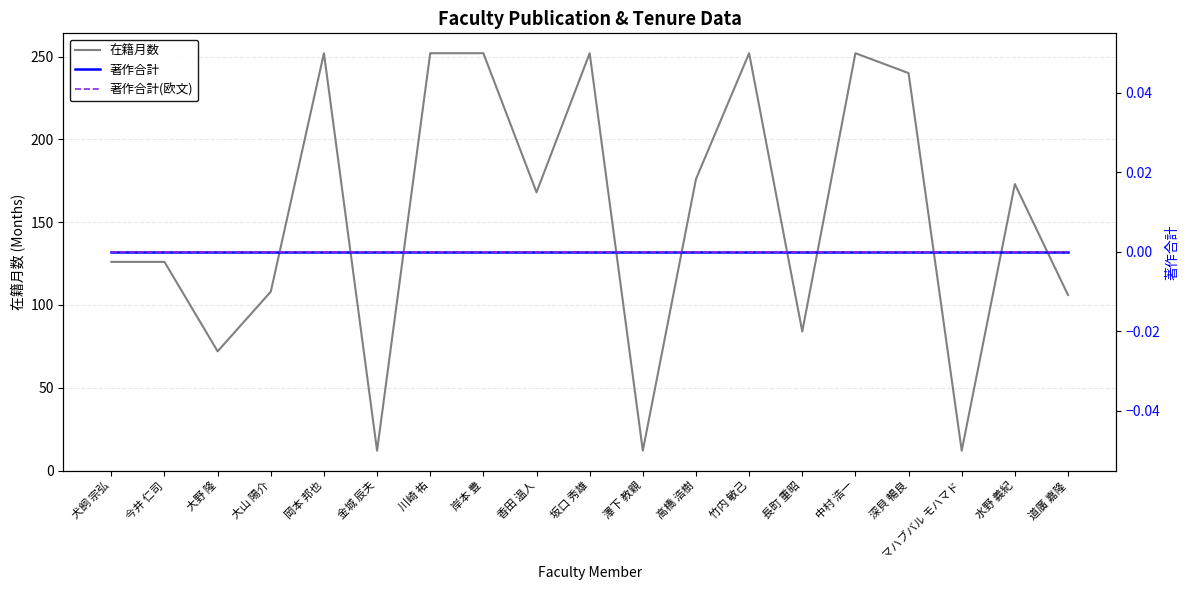

How many interior local valleys does the 在籍月数 series have?

6